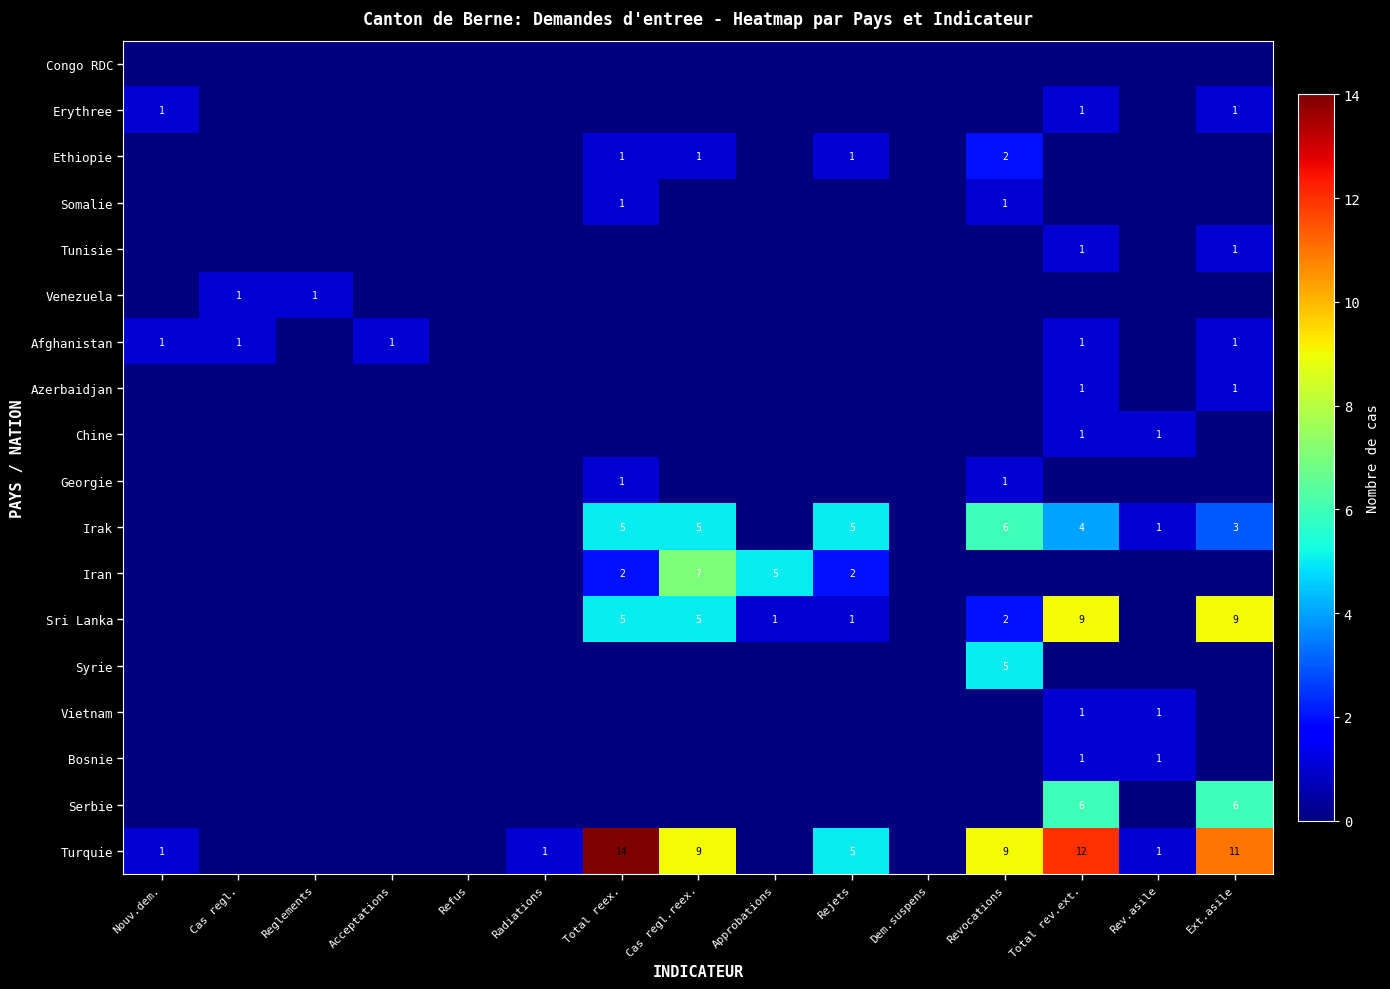

What is the sum of the Iran values at Approbations and Rejets?

7